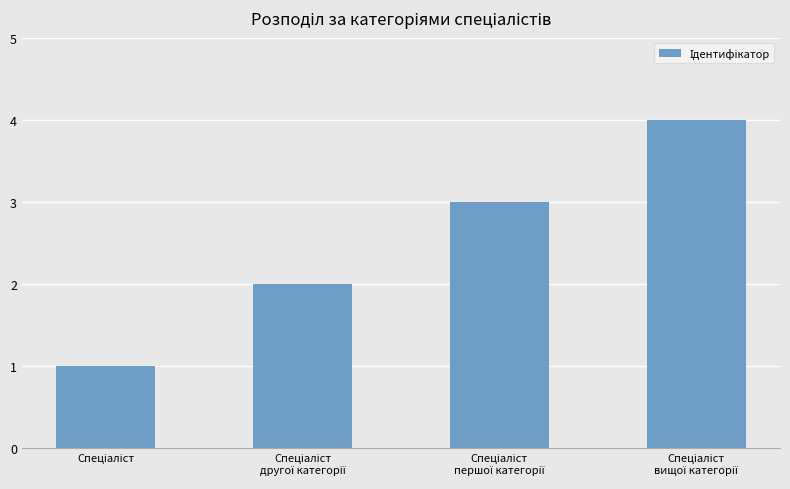

What is the greatest value displayed?

4